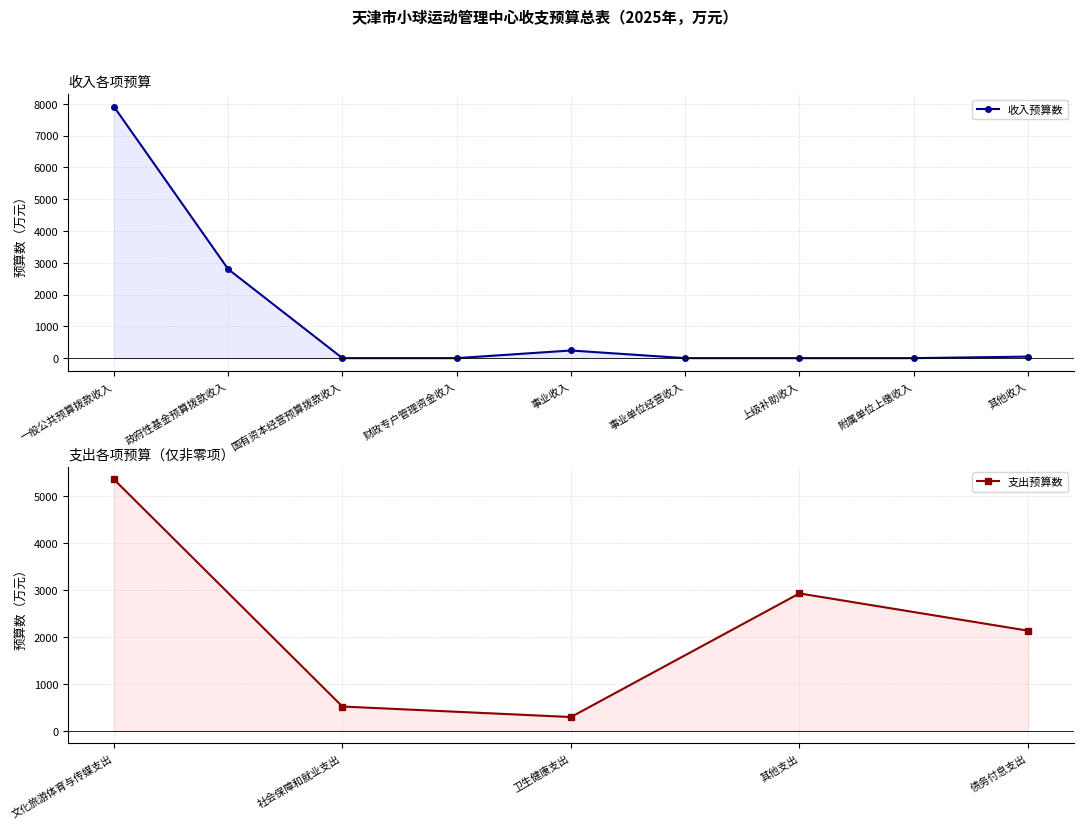

What is the sum of all values?

10994.9